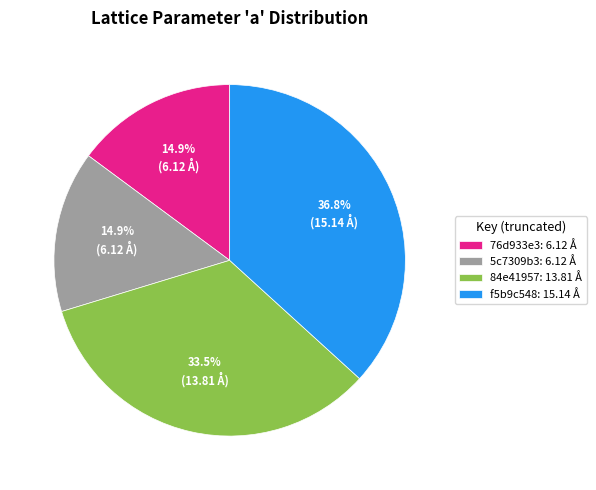

To the nearest percent, what is the average slice percentage?

25%